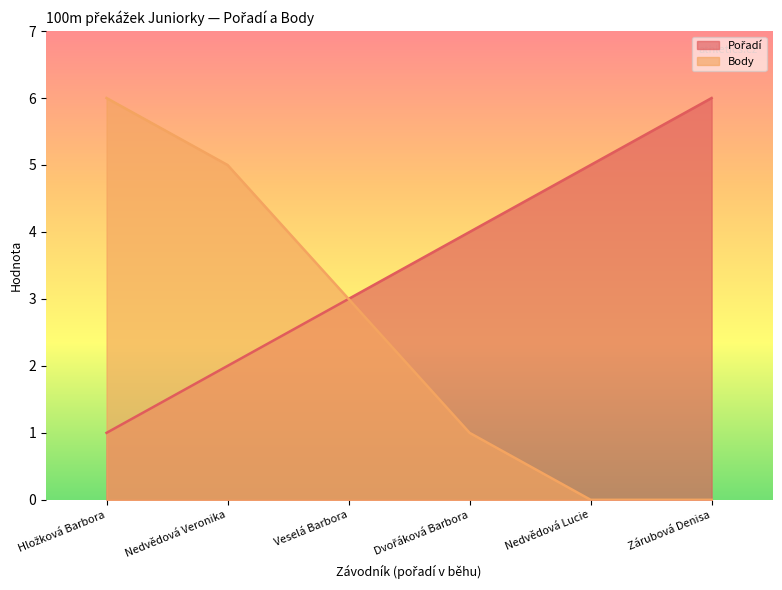

How many data points in Body are less than 3?

3